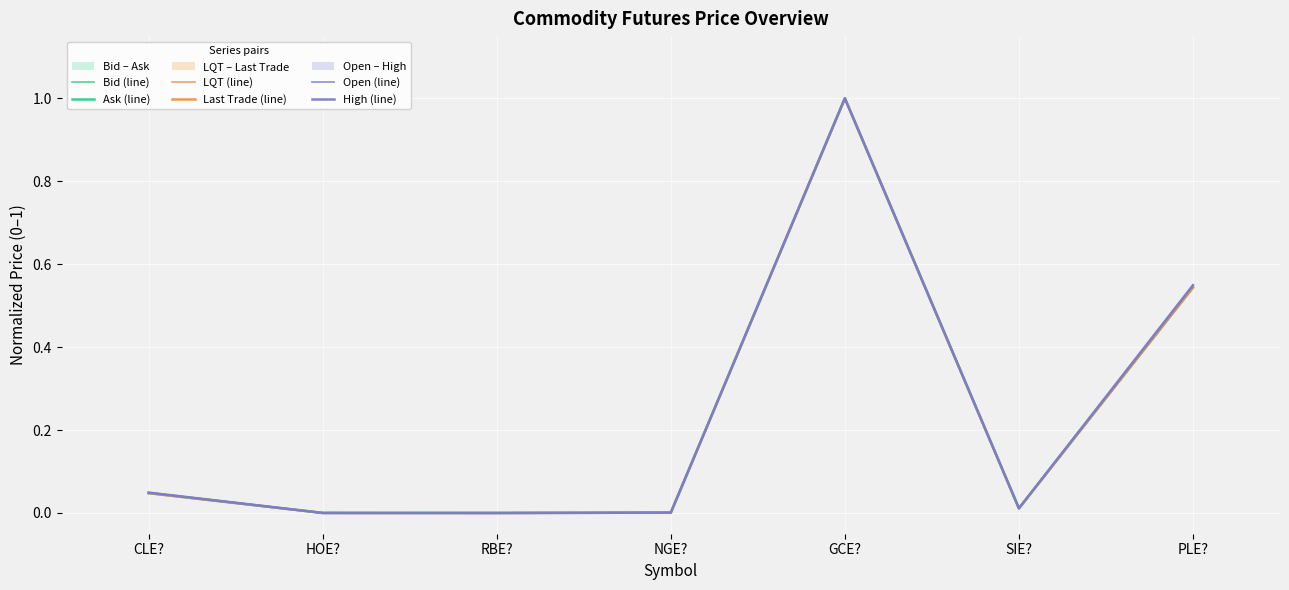

What is the total value across all series at PLE??

3.3